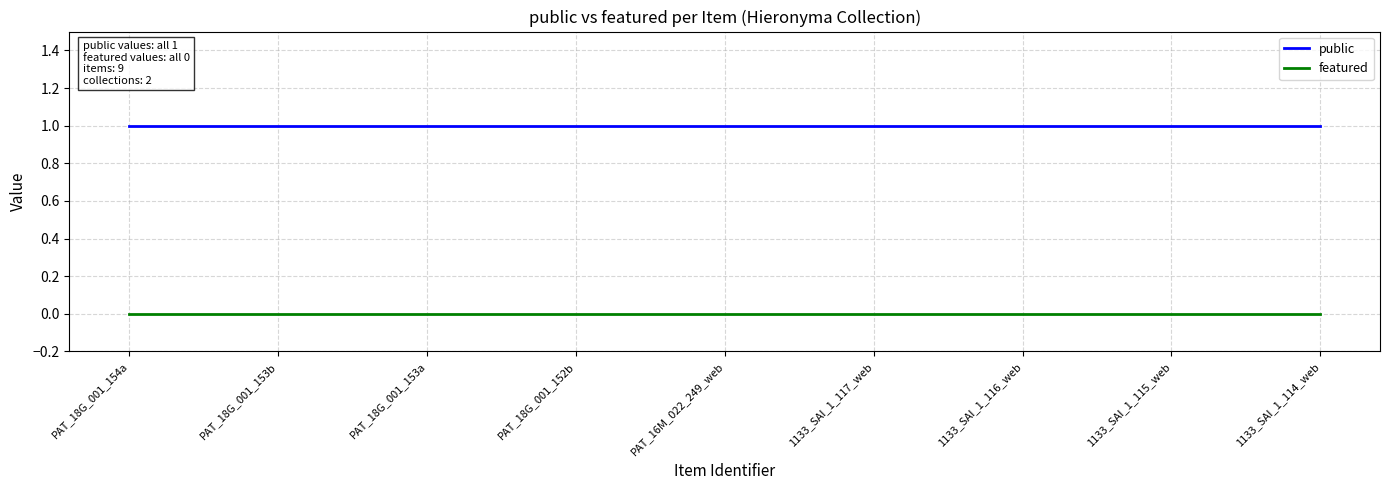

How many categories are shown in the chart?

9